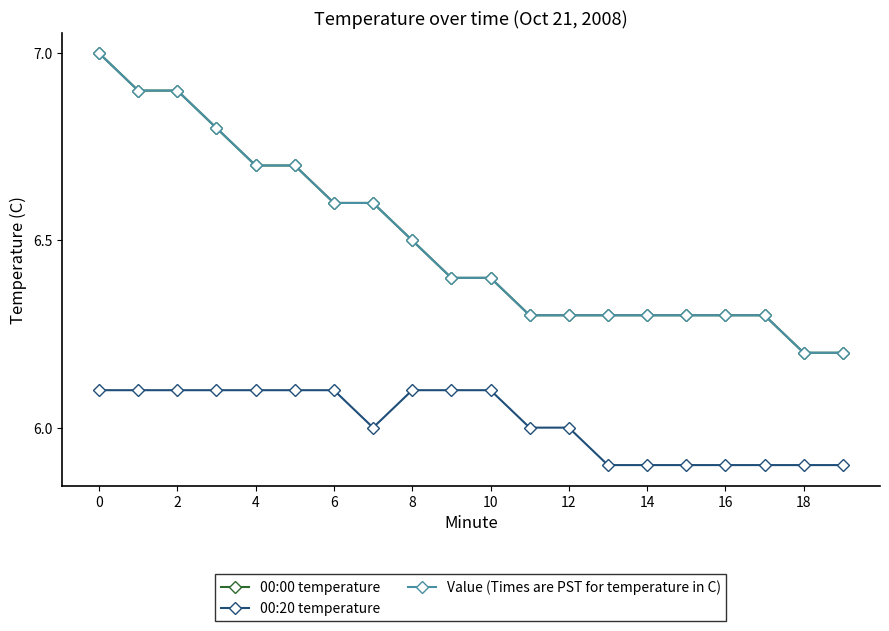

What is the maximum value shown in the chart?

7.0